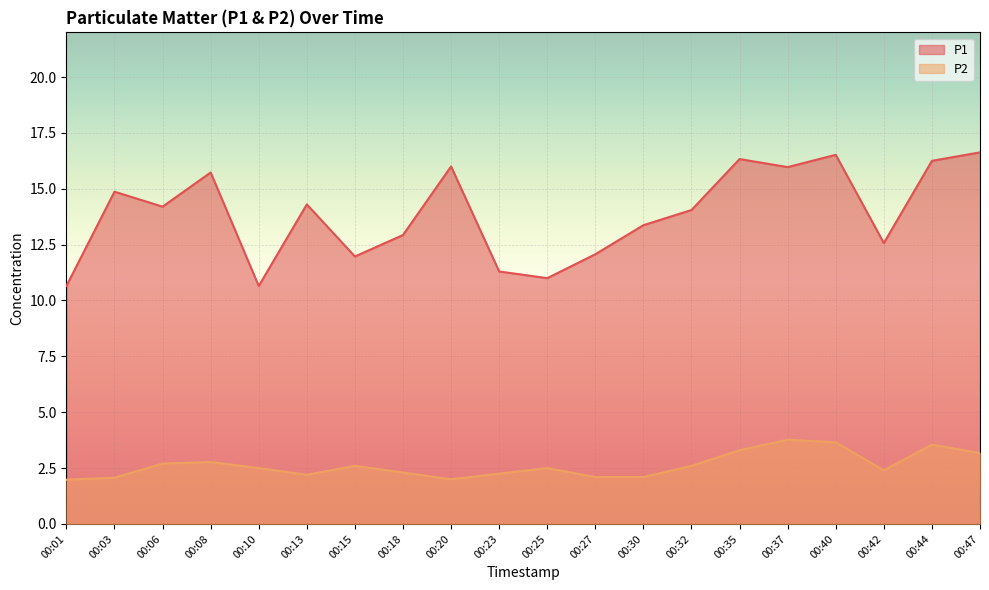

Reading left to right, list all the values displayed in this chart.

P1: 10.7	14.9	14.2	15.7	10.7	14.3	12.0	12.9	16.0	11.3	11.0	12.1	13.4	14.1	16.3	16.0	16.5	12.6	16.2	16.6
P2: 2.0	2.1	2.7	2.8	2.5	2.2	2.6	2.3	2.0	2.2	2.5	2.1	2.1	2.6	3.3	3.8	3.6	2.4	3.5	3.2